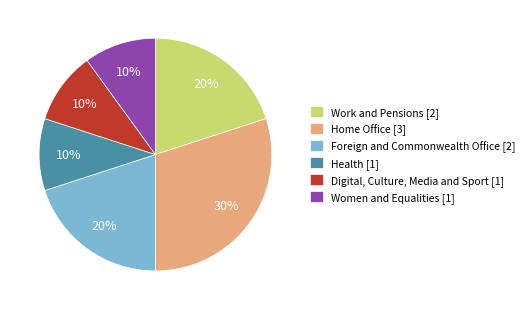

To the nearest percent, what is the combined percentage of Health and Foreign and Commonwealth Office?

30%